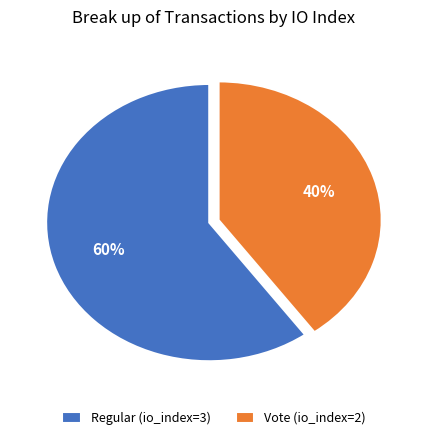

Is the sum of Vote (io_index=2) and Regular (io_index=3) greater than half?

Yes